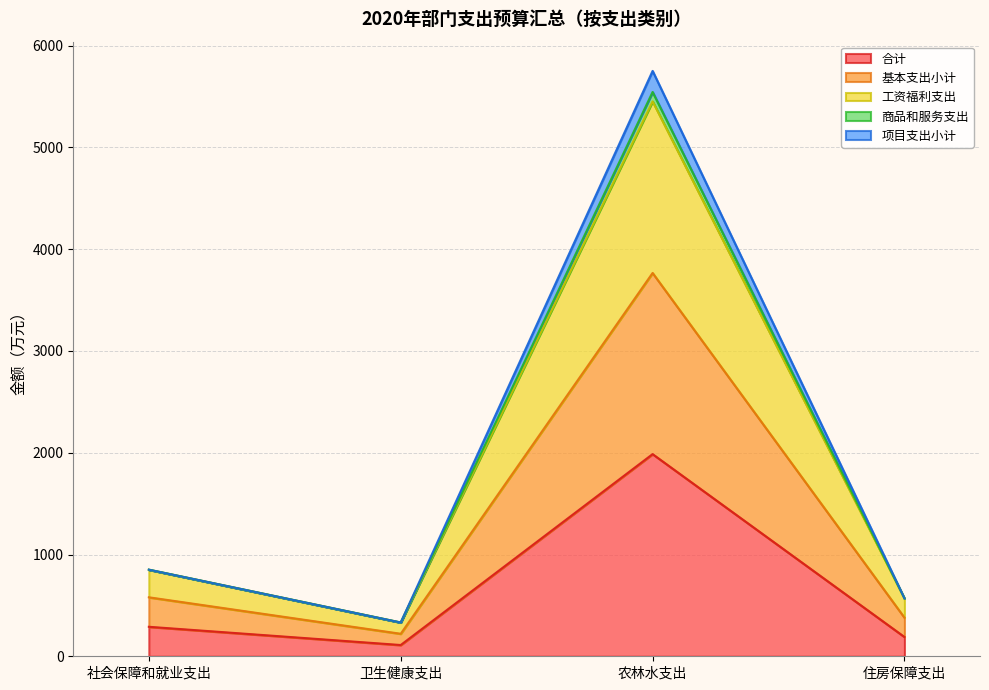

What are all the series names shown in the legend?

合计, 基本支出小计, 工资福利支出, 商品和服务支出, 项目支出小计